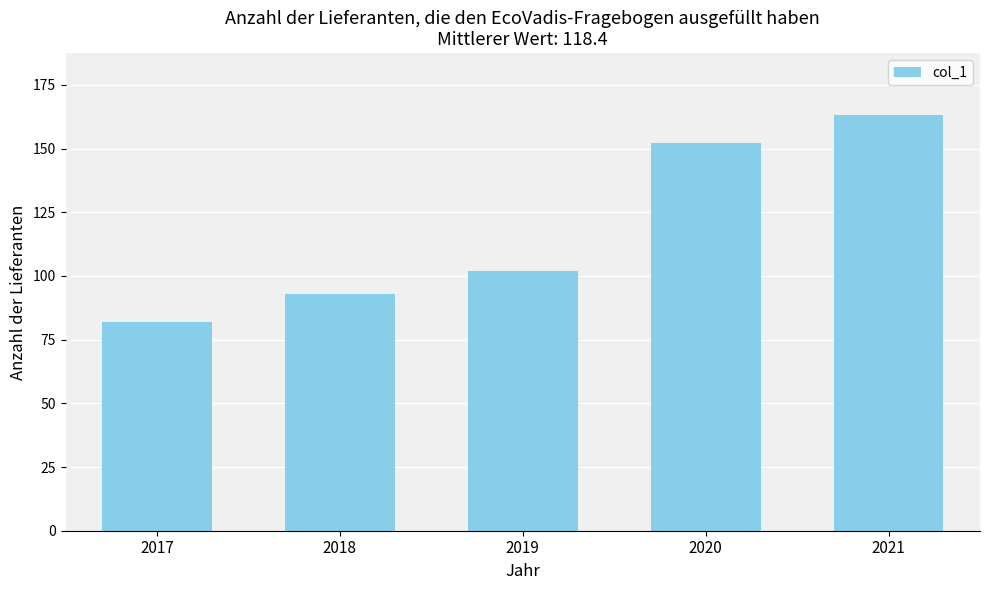

What is the minimum value shown in the chart?

82